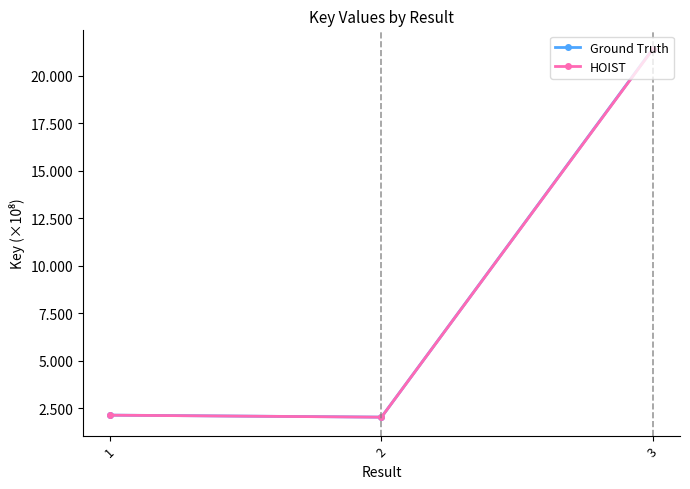

How many data points in HOIST are less than 212883912?

1